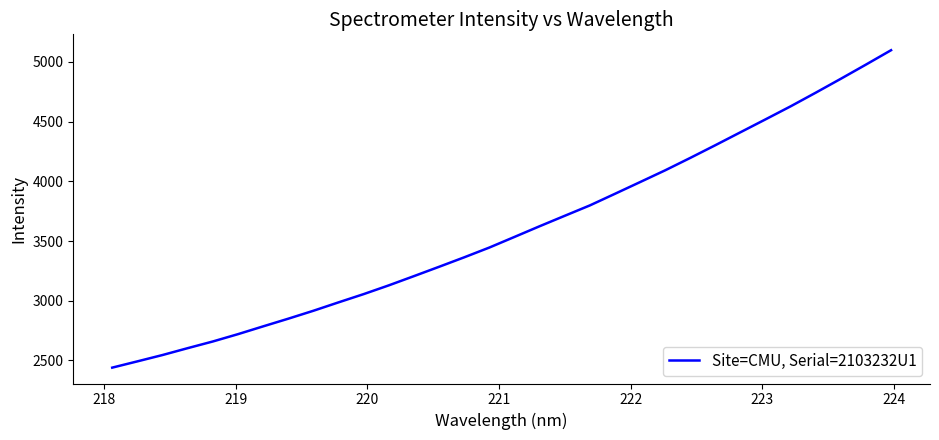

What is the minimum value shown in the chart?

2439.2